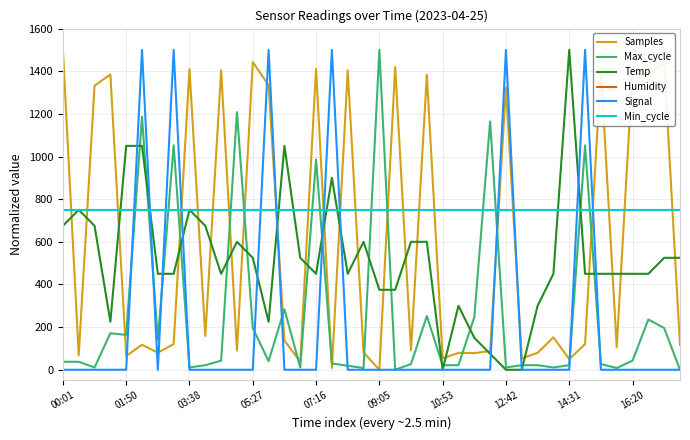

What is the maximum value shown in the chart?

1500.0